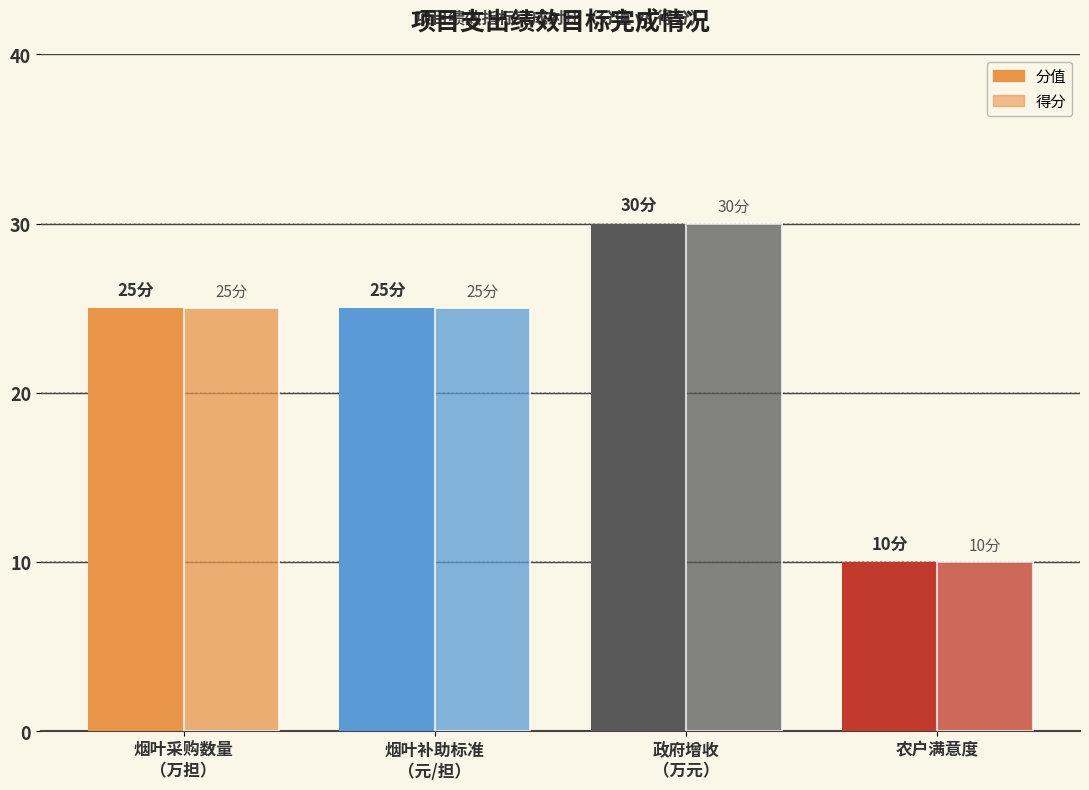

What is the label of the 4th bar from the right?

烟叶采购数量
（万担）